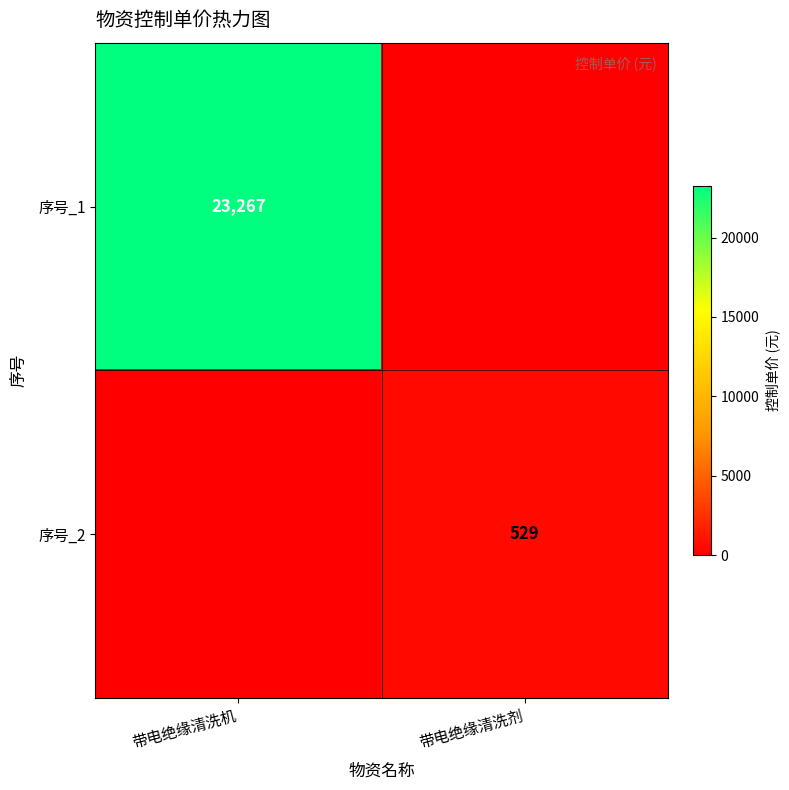

Is the value of 序号_2 at 带电绝缘清洗剂 greater than the value of 序号_1 at 带电绝缘清洗机?

No